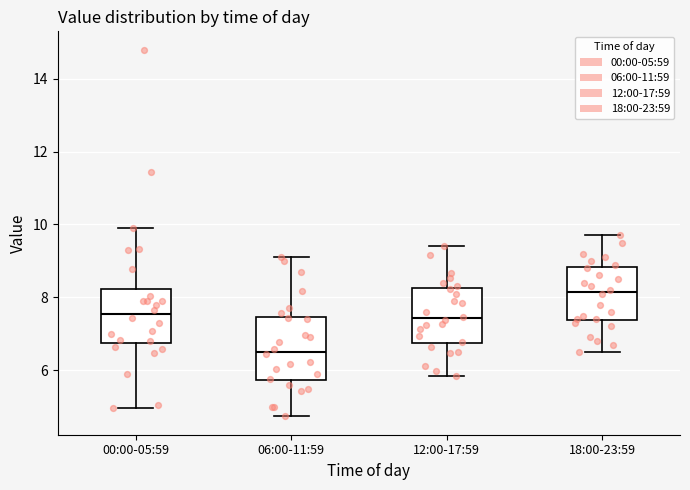

Reading left to right, transcribe this box plot: for each box, give where its median line is, the range the box spans, and where its two whiskers end, as read against the y-axis. The values are not printed on the chart, so give them approximately, as read against the axis.

00:00-05:59: median 7.6, box 6.8 to 8.2, whiskers 5.0 to 10.0
06:00-11:59: median 6.6, box 5.8 to 7.4, whiskers 4.8 to 9.2
12:00-17:59: median 7.4, box 6.8 to 8.2, whiskers 5.8 to 9.4
18:00-23:59: median 8.2, box 7.4 to 8.8, whiskers 6.6 to 9.8